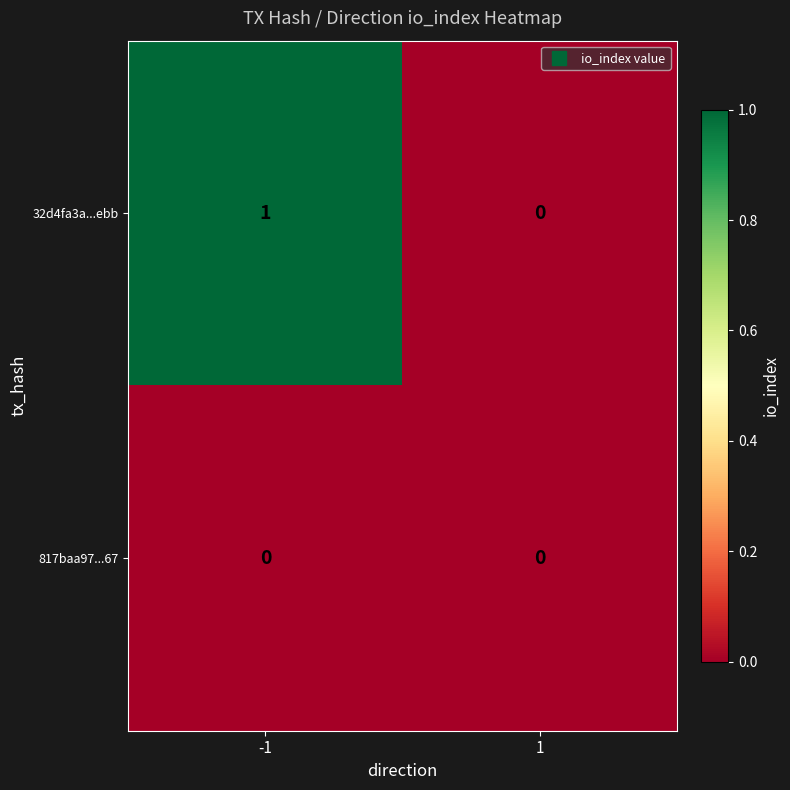

Reading left to right, extract all data points from this chart.

32d4fa3a...ebb: 1	0
817baa97...67: 0	0